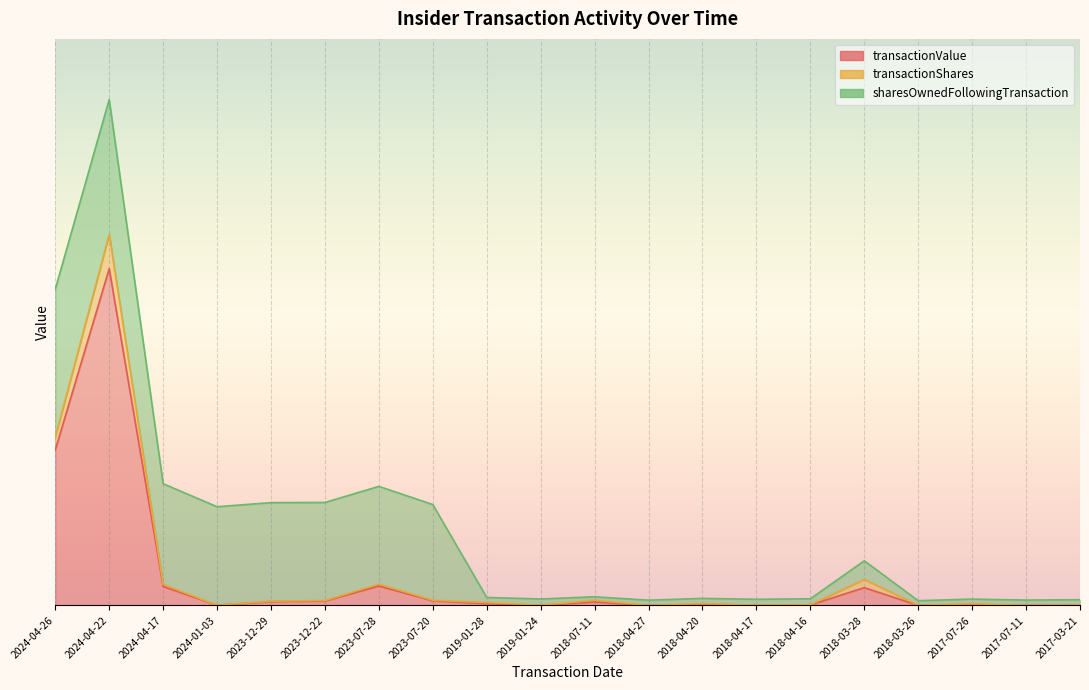

True or false: transactionShares and transactionValue cross at least once.

False